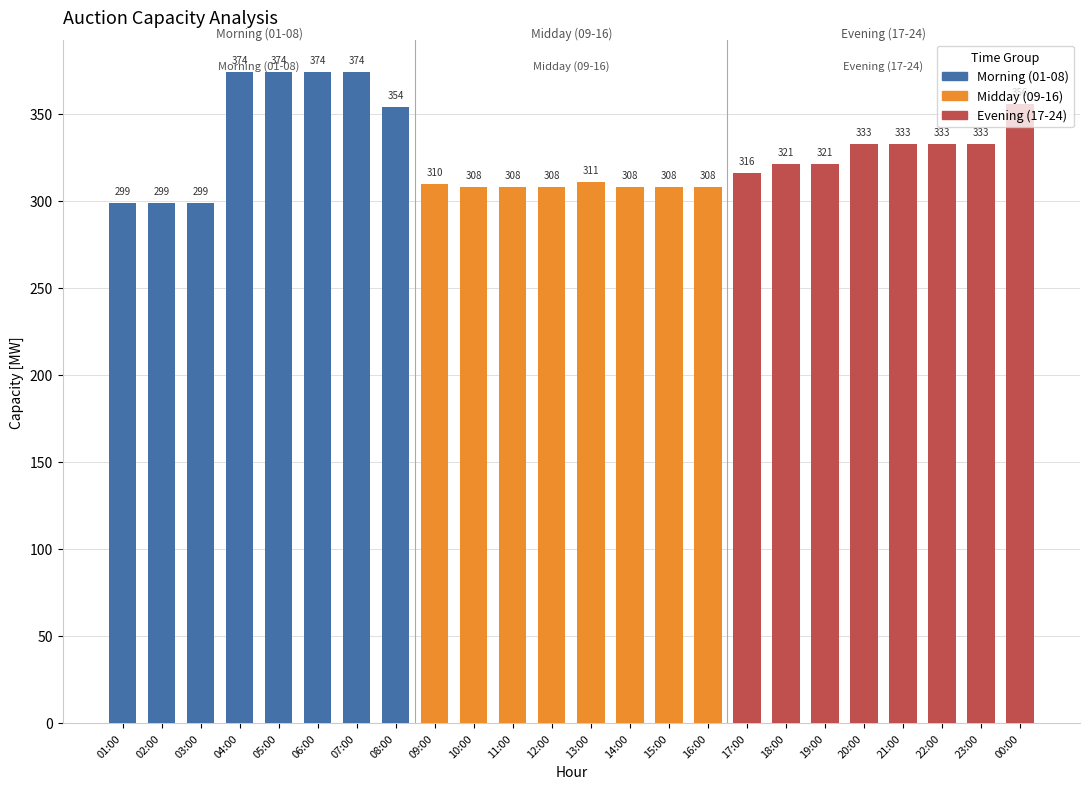

What is the maximum value shown in the chart?

374